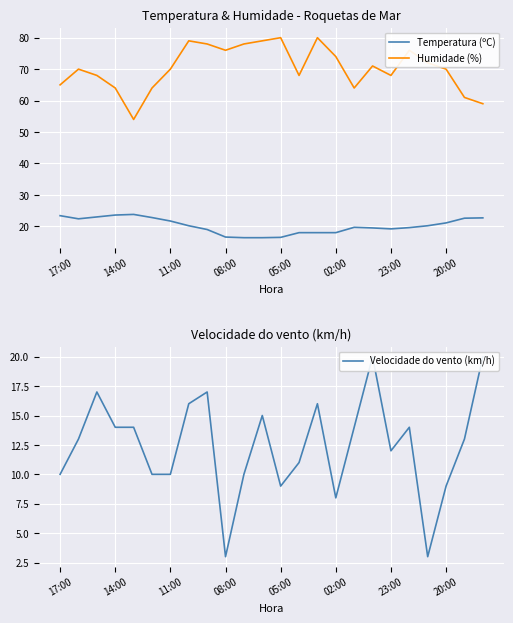

How many lines are shown in the chart?

3